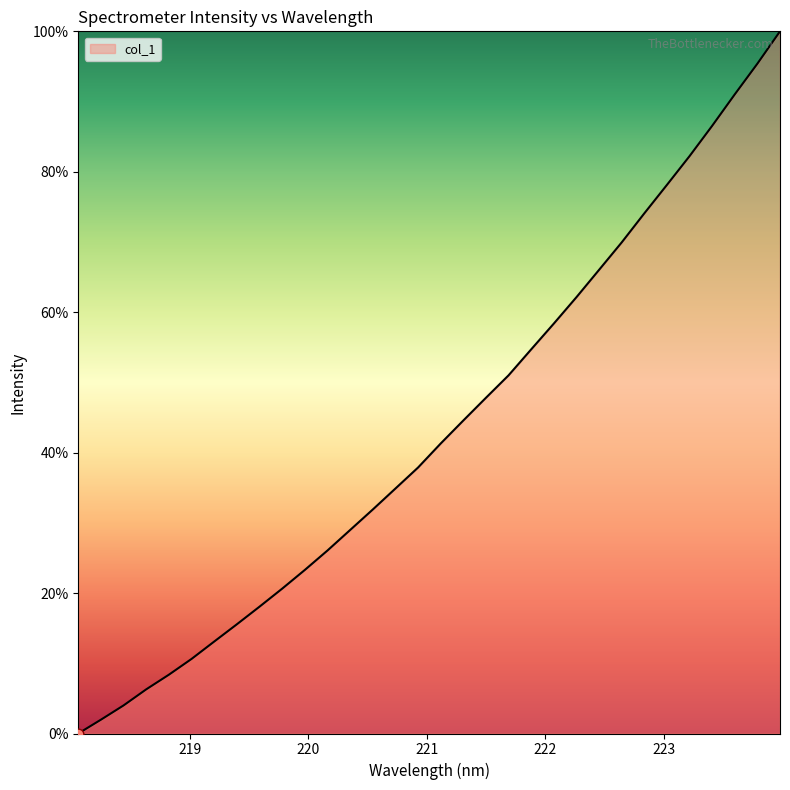

What is the maximum value shown in the chart?

100.0